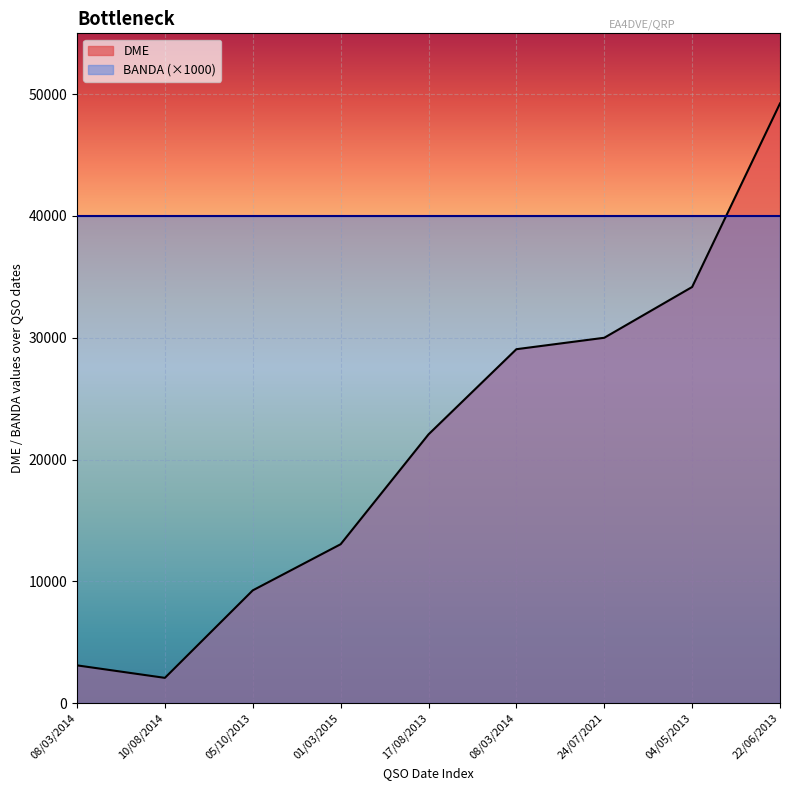

Reading left to right, what are all the values shown in this chart?

3099	2073	9259	13047	22068	29062	30001	34171	49243